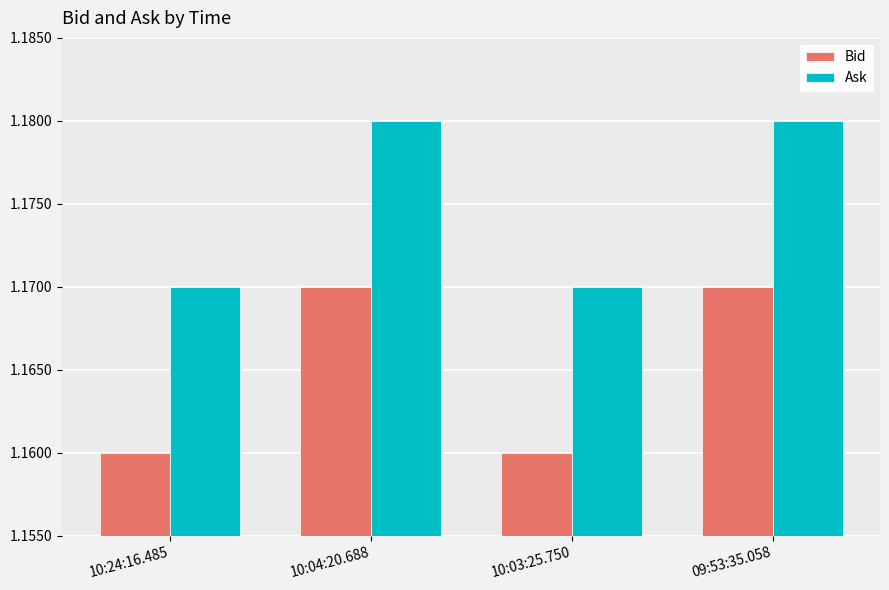

List the series in order of their overall mean, lowest first.

Bid, Ask